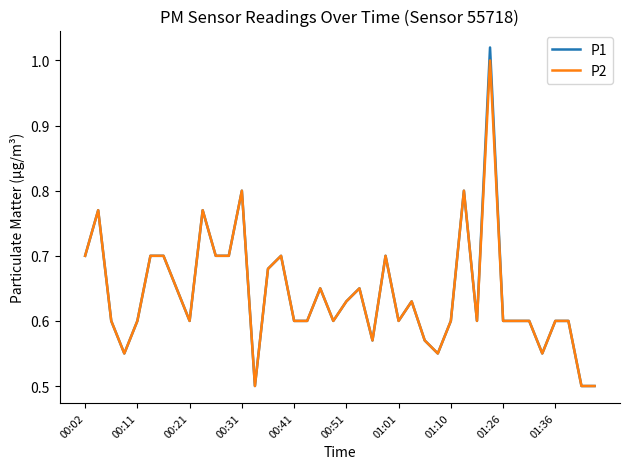

Which series has the widest spread of values?

P1